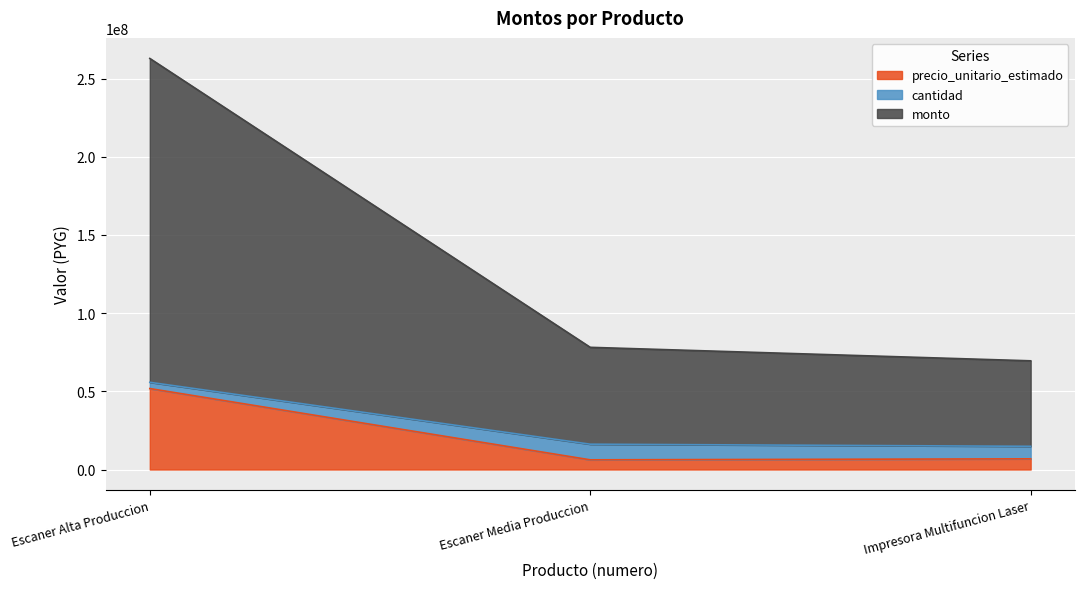

What is the lowest value of the precio_unitario_estimado series?

6193333